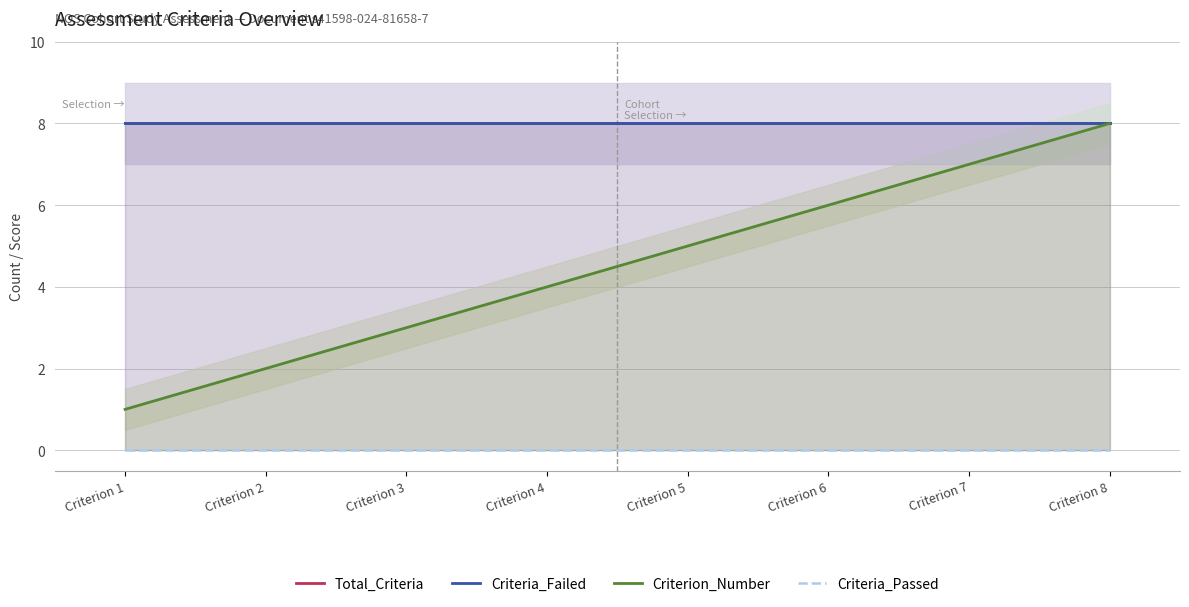

Reading left to right, what are all the values shown in this chart?

Total_Criteria: 8	8	8	8	8	8	8	8
Criteria_Failed: 8	8	8	8	8	8	8	8
Criterion_Number: 1	2	3	4	5	6	7	8
Criteria_Passed: 0	0	0	0	0	0	0	0